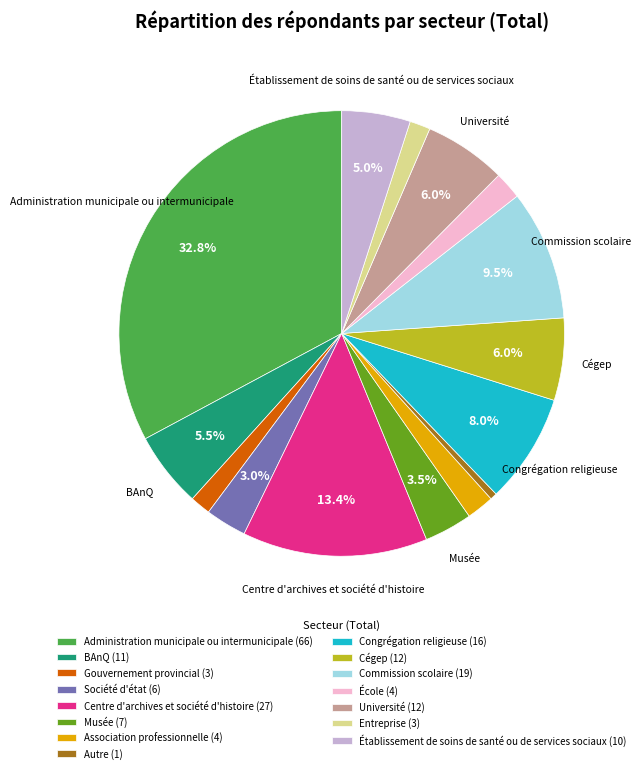

What portion of the pie excludes Cégep?

94.0%